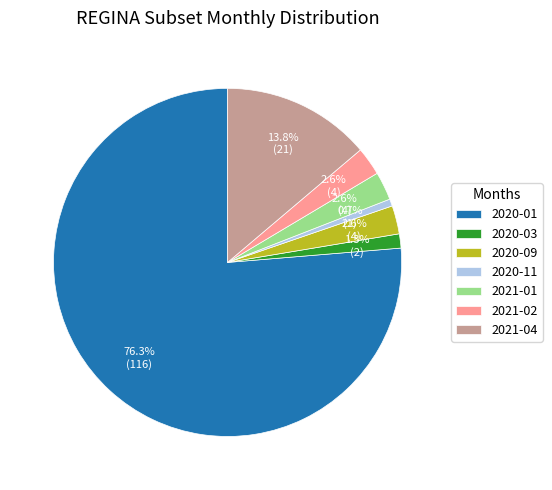

What is the largest slice in the pie chart?

2020-01